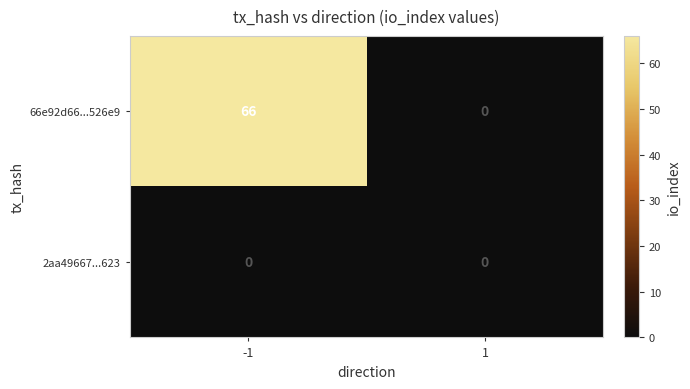

Which series has the widest spread of values?

66e92d66...526e9